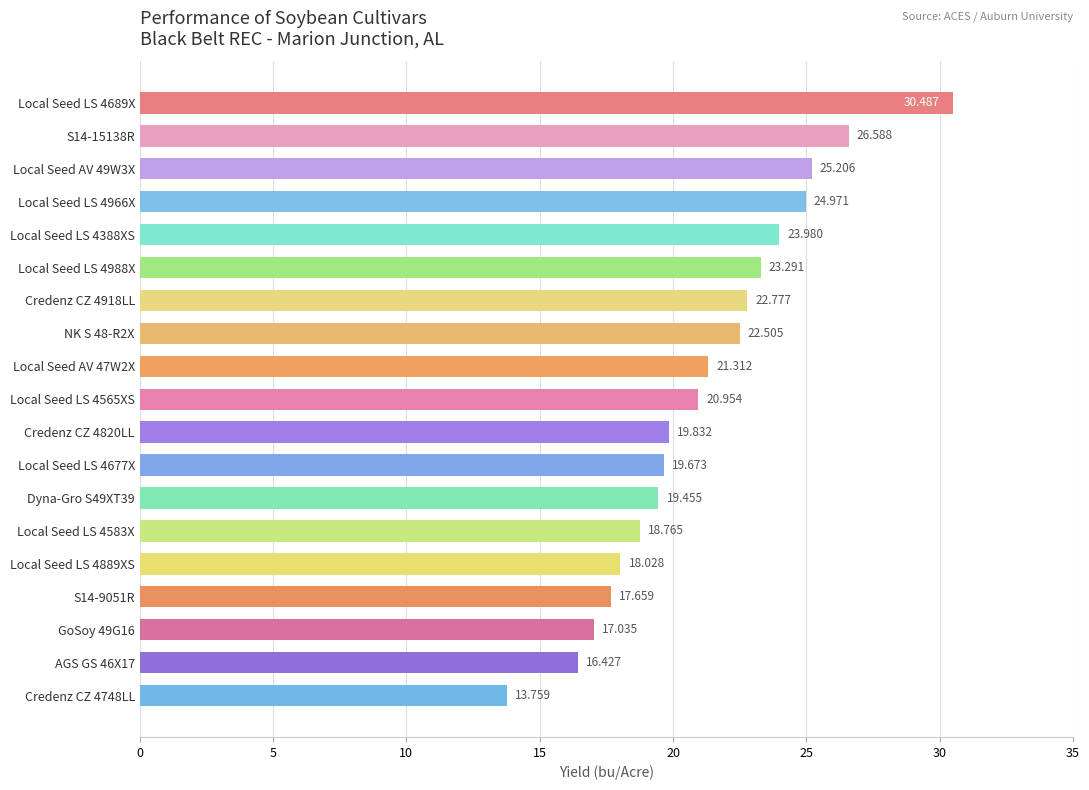

How many bars are there in total?

19